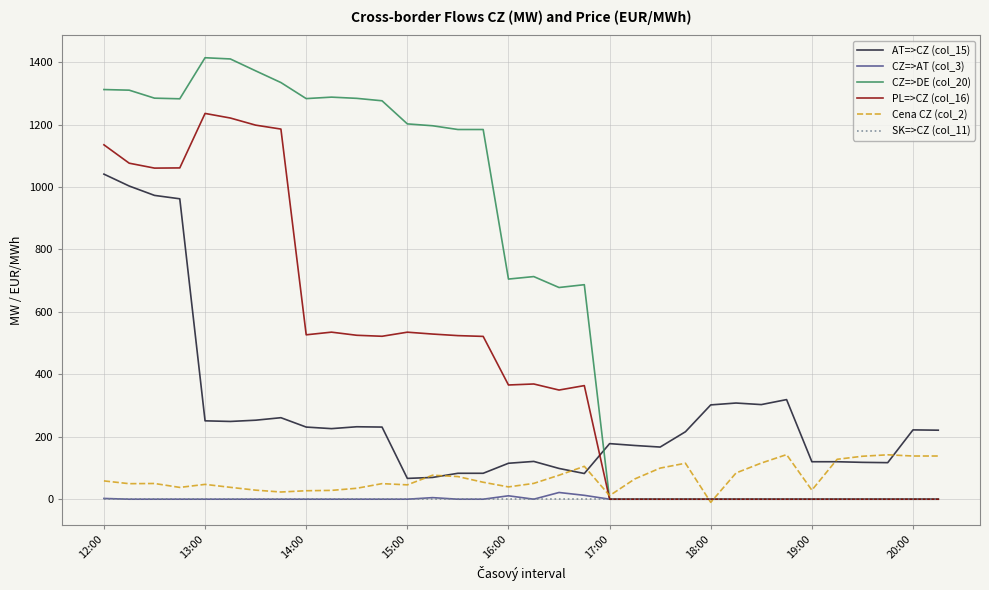

Which series has the largest total across all categories?

CZ=>DE (col_20)